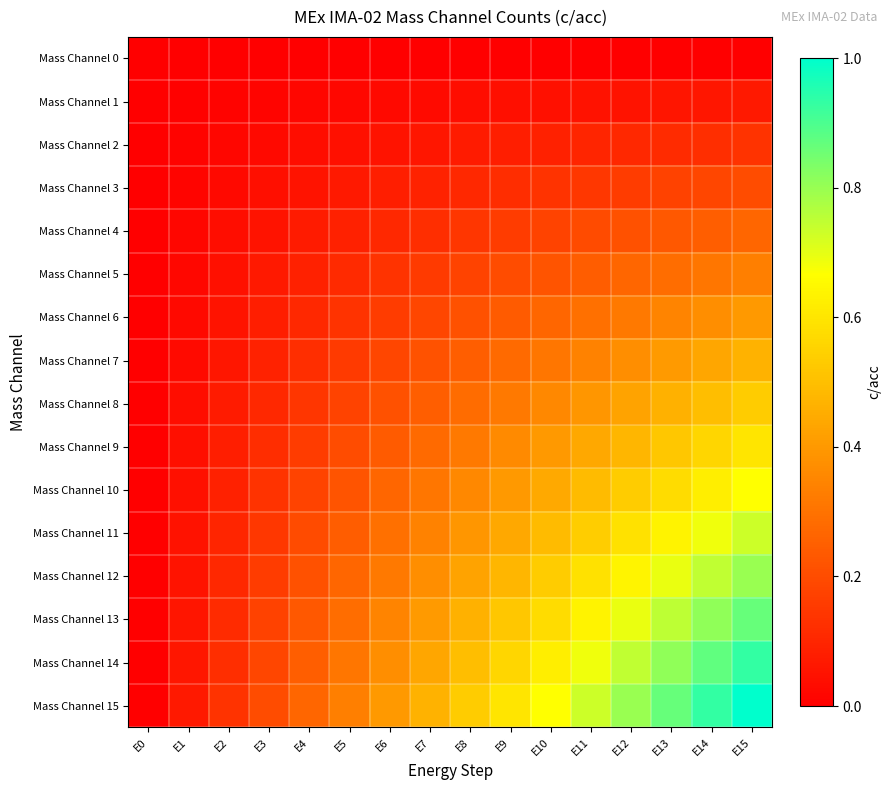

At E12, list the series in order from smallest to largest.

Mass Channel 0, Mass Channel 1, Mass Channel 2, Mass Channel 3, Mass Channel 4, Mass Channel 5, Mass Channel 6, Mass Channel 7, Mass Channel 8, Mass Channel 9, Mass Channel 10, Mass Channel 11, Mass Channel 12, Mass Channel 13, Mass Channel 14, Mass Channel 15